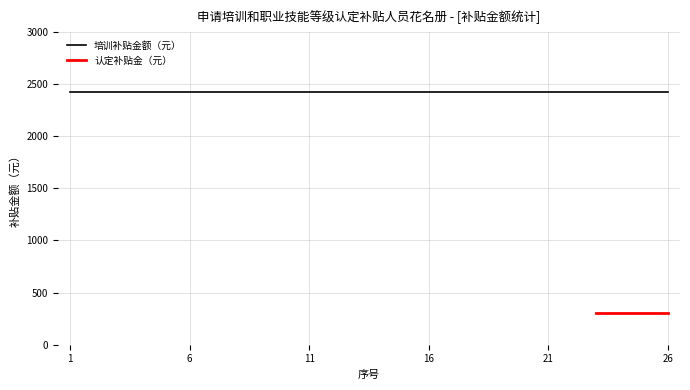

What is the average value of the 认定补贴金（元） series?

300